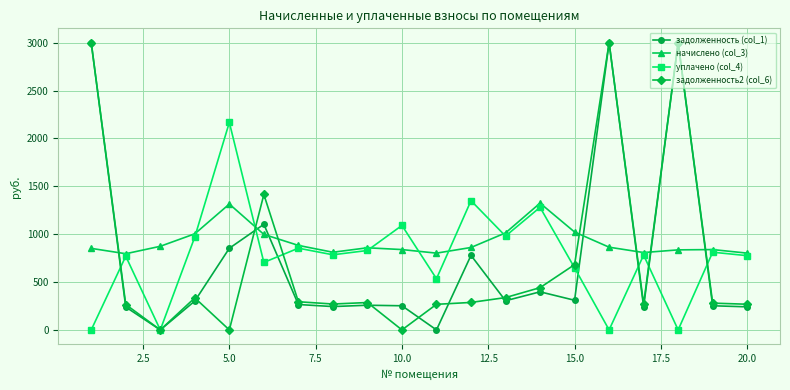

How many distinct data groups are displayed?

4